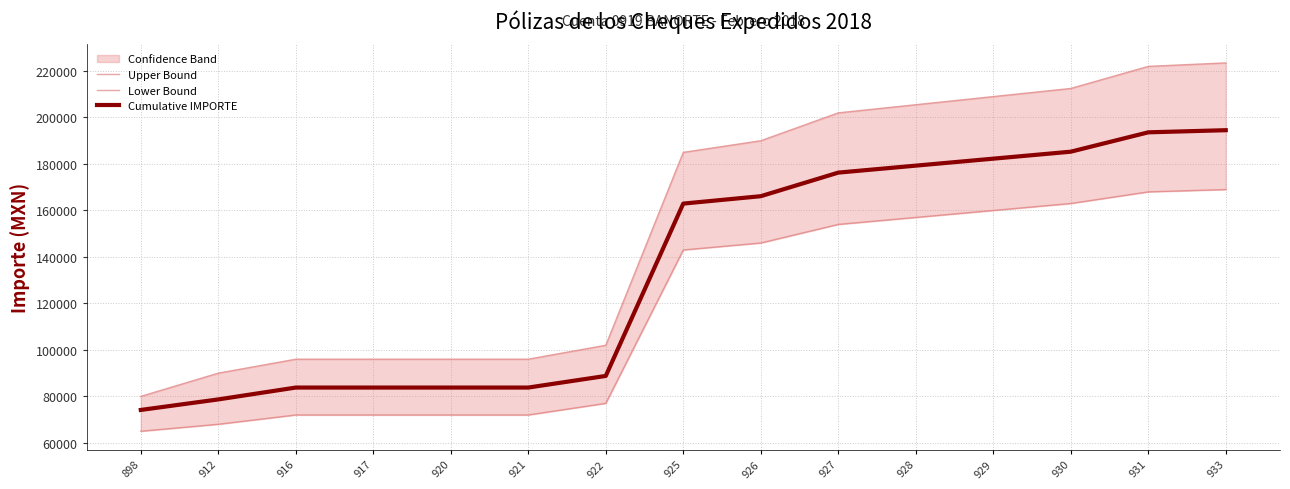

What is the average value of the Lower Bound series?

117200.0